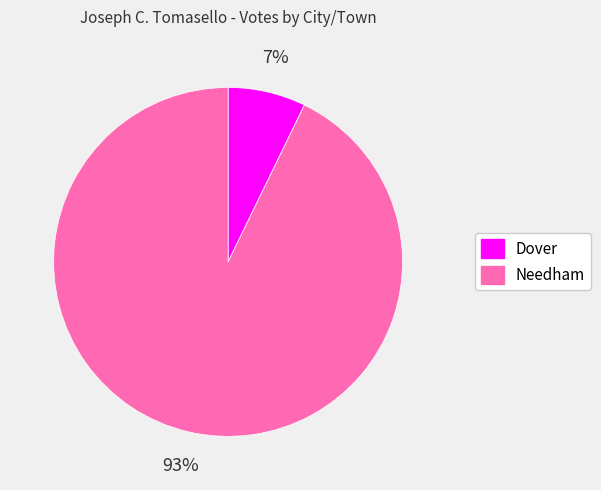

Which slice represents more than half of the pie?

Needham